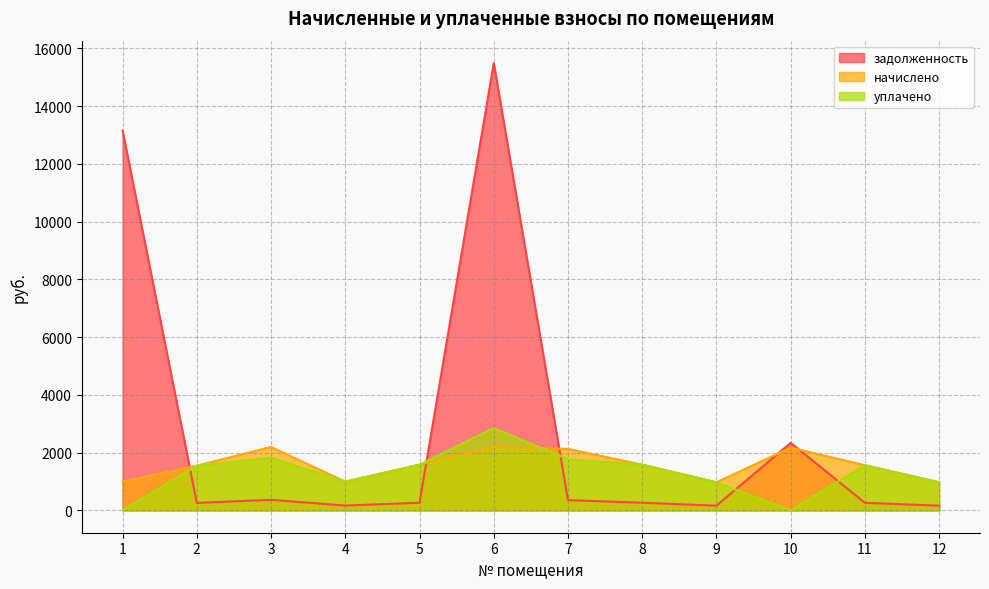

Which series has the widest spread of values?

задолженность